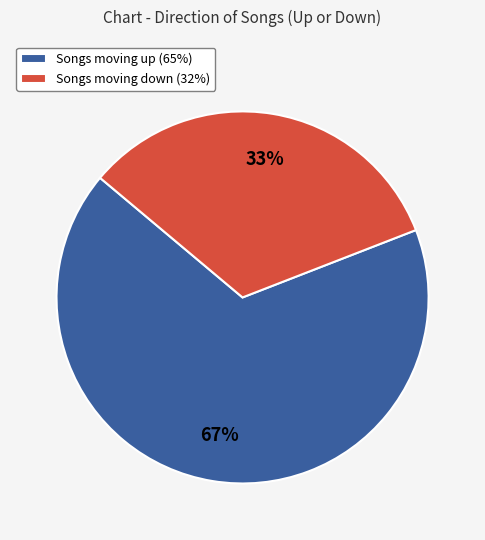

To the nearest percent, what is the average slice percentage?

50%